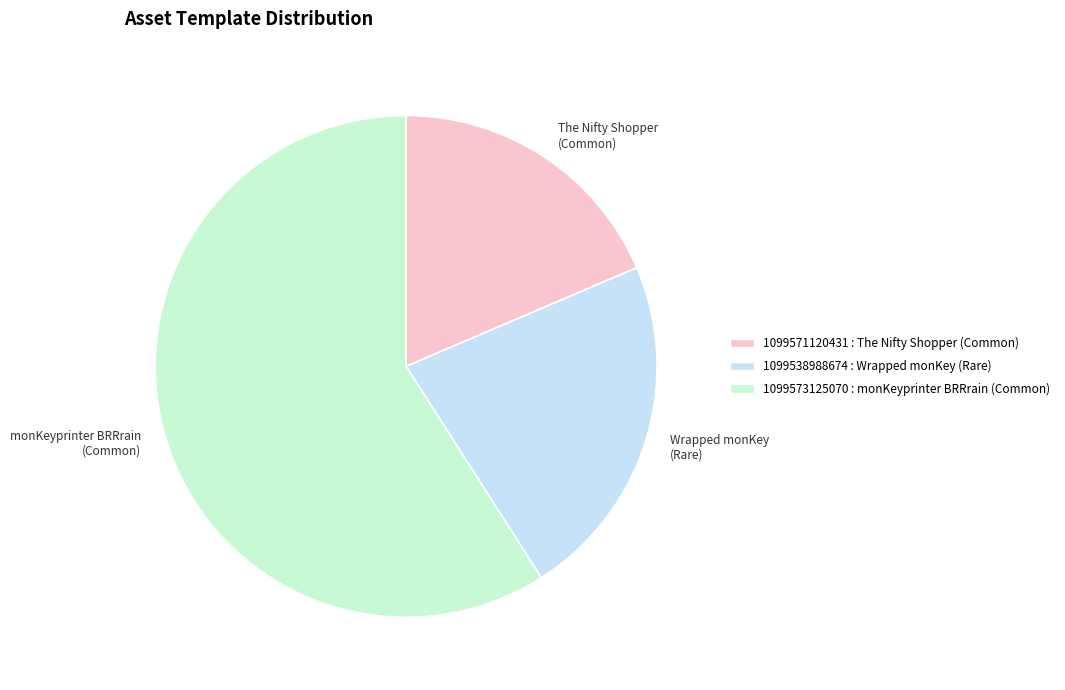

True or false: 1099538988674 accounts for 22% of the total.

True